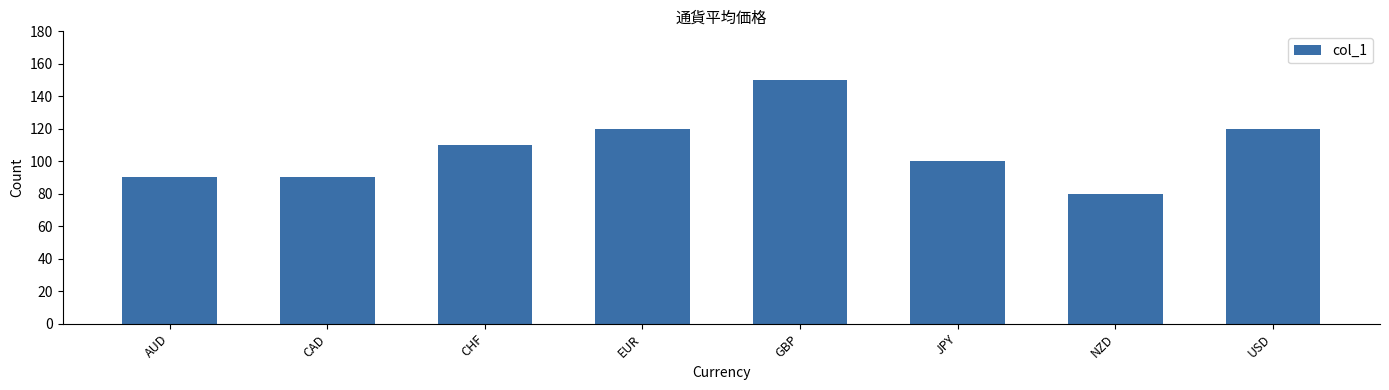

How many distinct data groups are displayed?

1